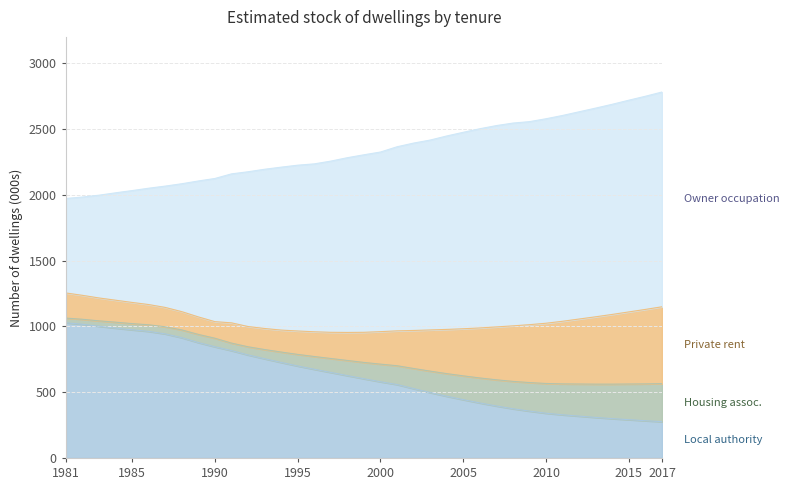

Which has a higher value, Dec 2016 or Dec 2013?

Dec 2013